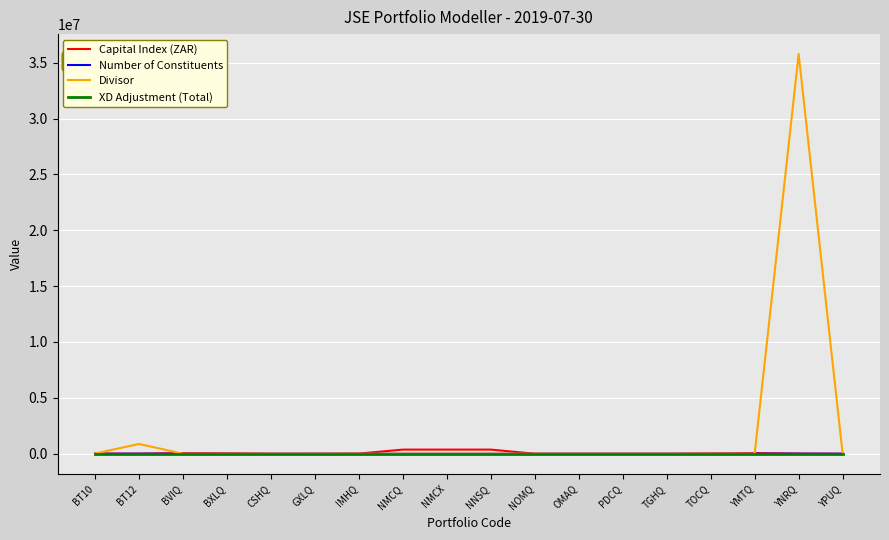

What value does the Number of Constituents series have at YPUQ?

7.0